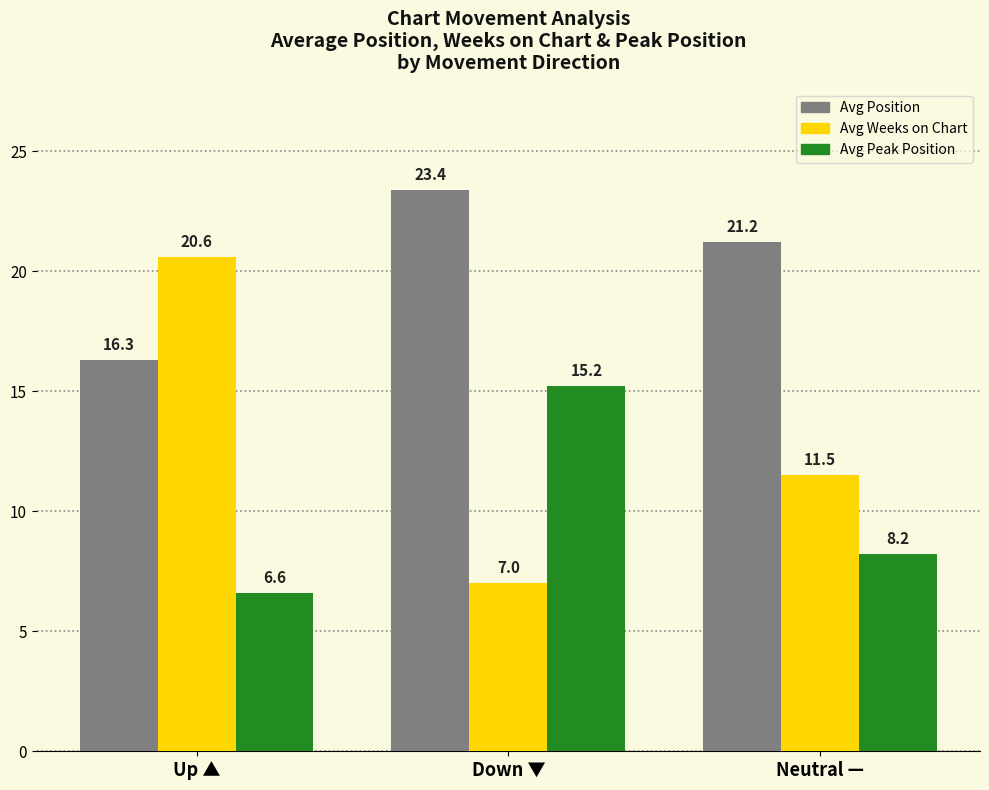

What are all the series names shown in the legend?

Avg Position, Avg Weeks on Chart, Avg Peak Position